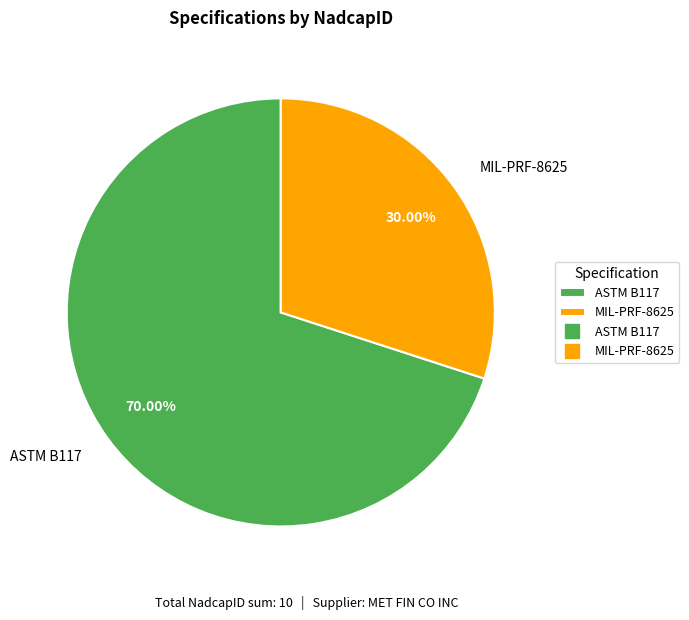

Do MIL-PRF-8625 and ASTM B117 together represent more than half of the pie?

Yes